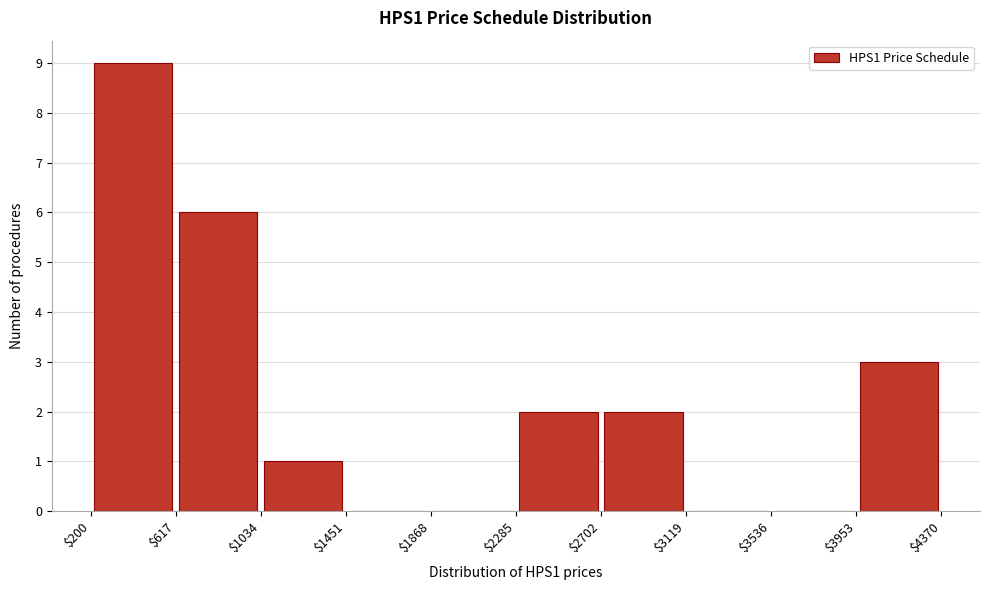

What is the height of the bar covering $617 to $1034 on the x-axis? The values are not printed on the chart, so give them approximately, as read against the axis.

6